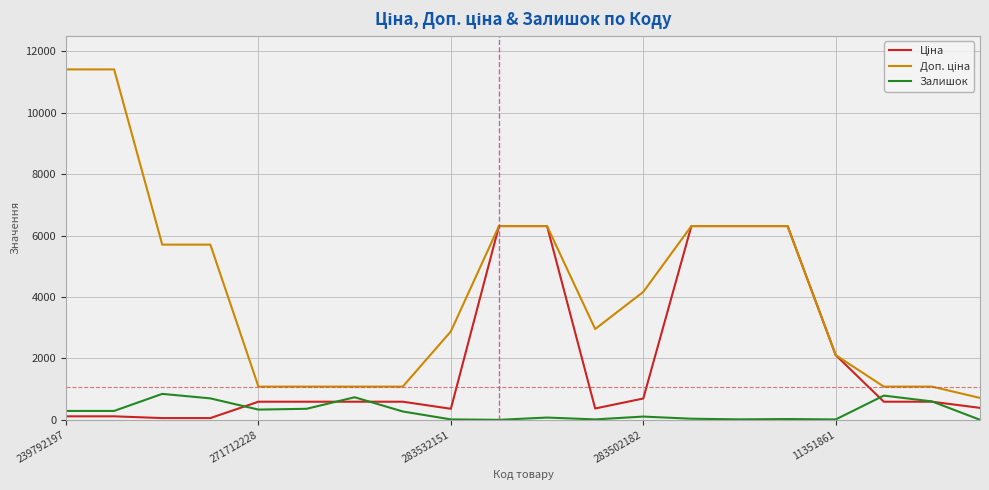

What is the sum of all Ціна values?

39346.8